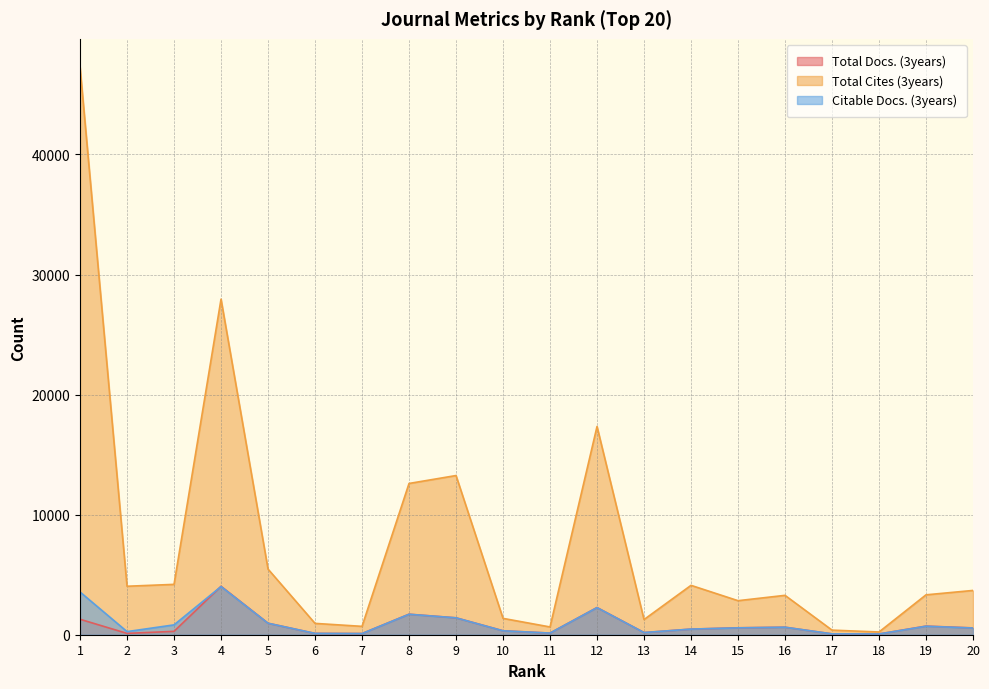

Count the number of categories in the chart.

20